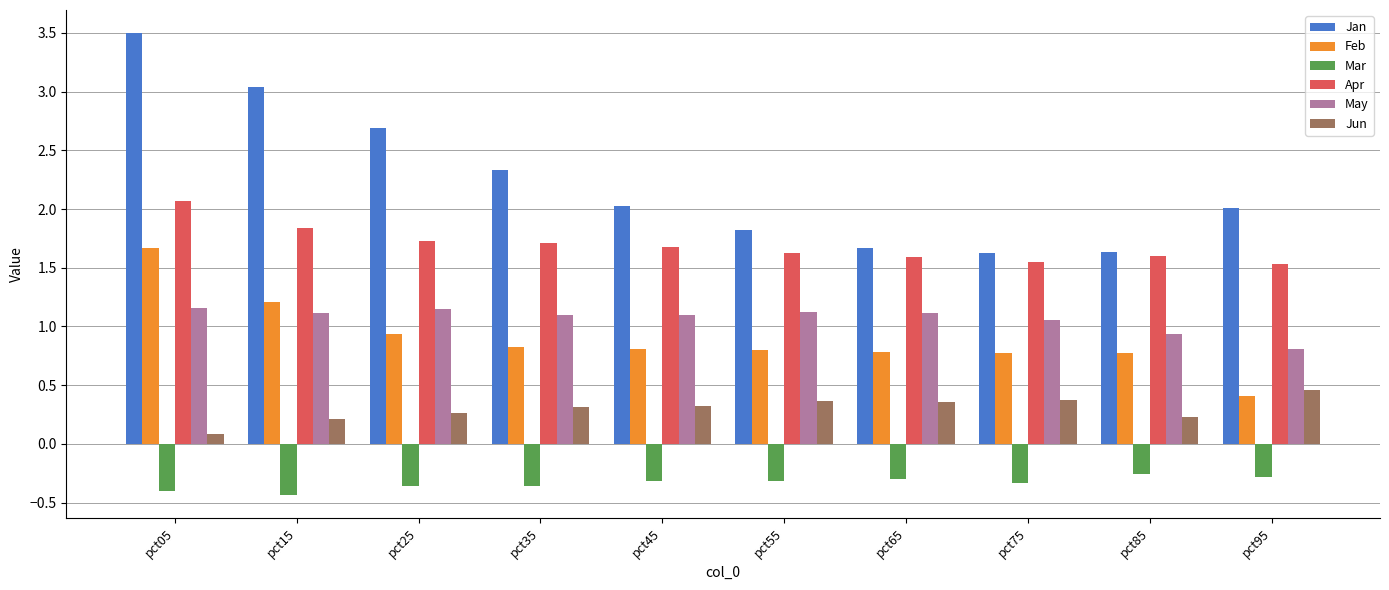

Which series has the largest total across all categories?

Jan